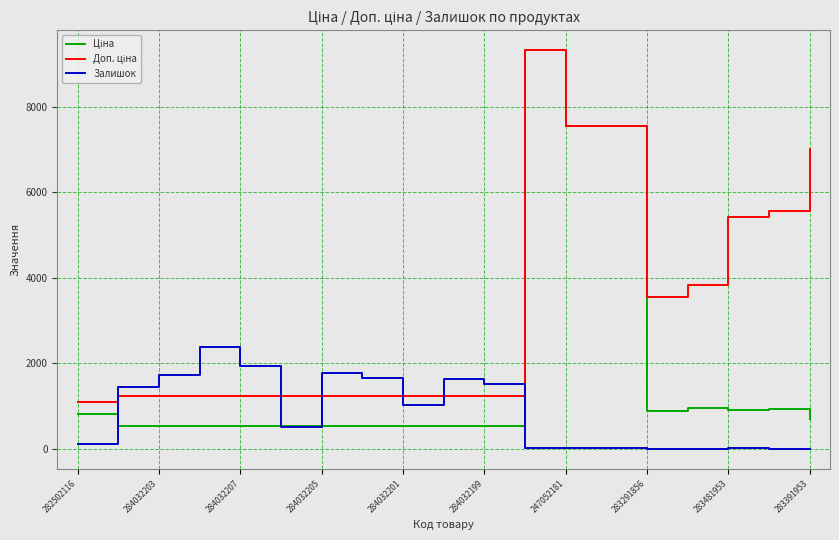

What is the greatest value displayed?

9321.4